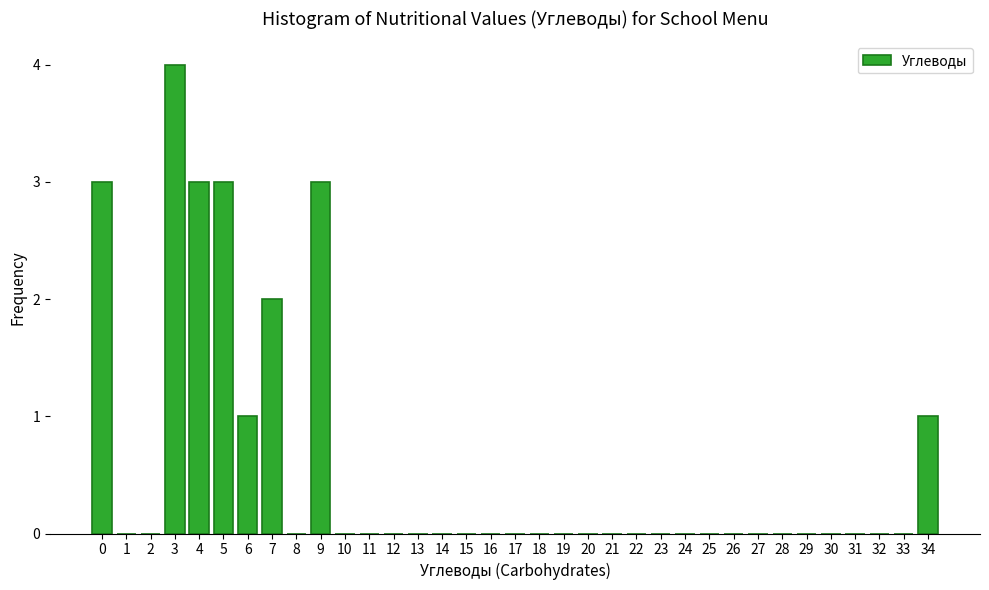

Approximately how many times larger is the value at 5 compared to 6?

3.0